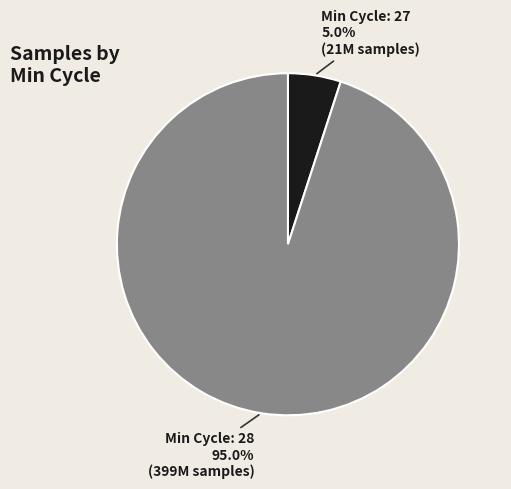

Does any single category account for the majority?

Yes